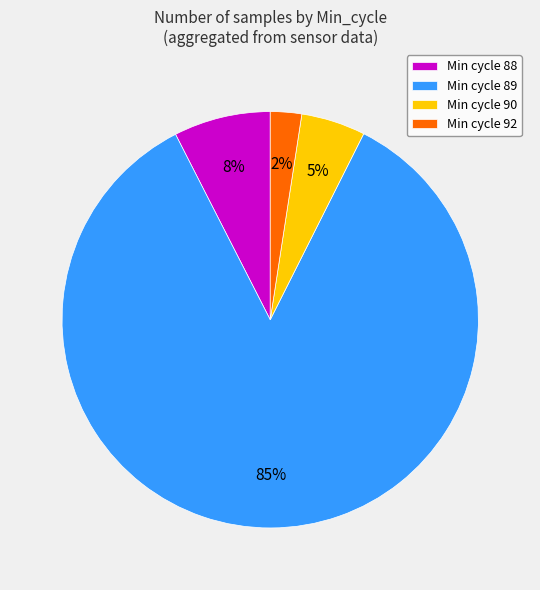

Is the sum of Min cycle 90 and Min cycle 89 greater than half?

Yes